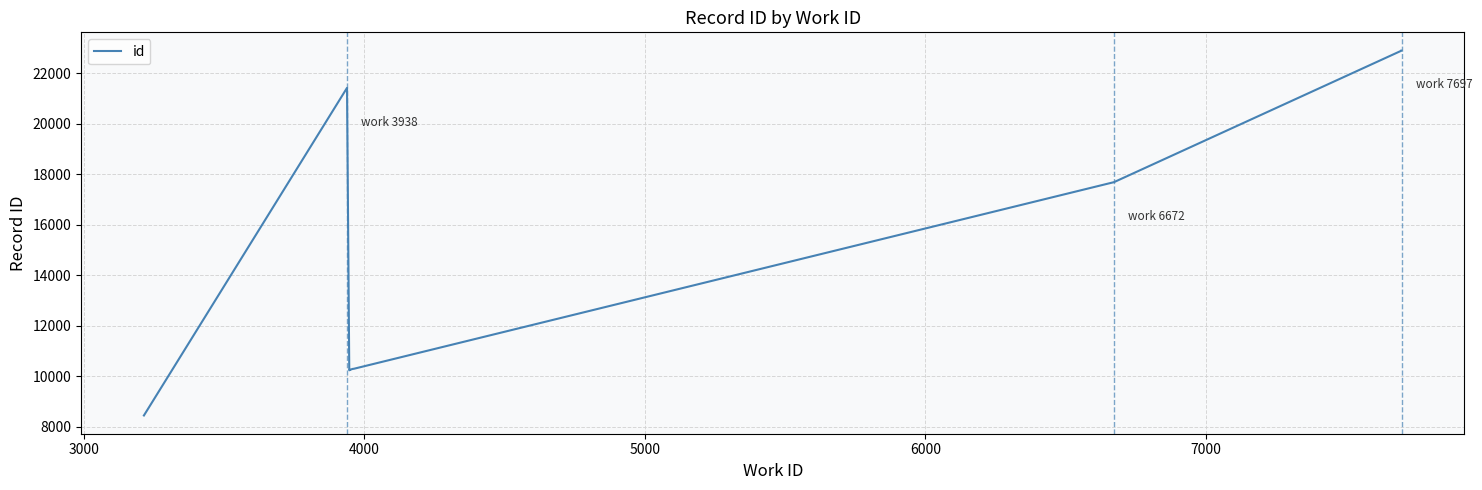

What is the difference between the maximum and minimum values?

14458